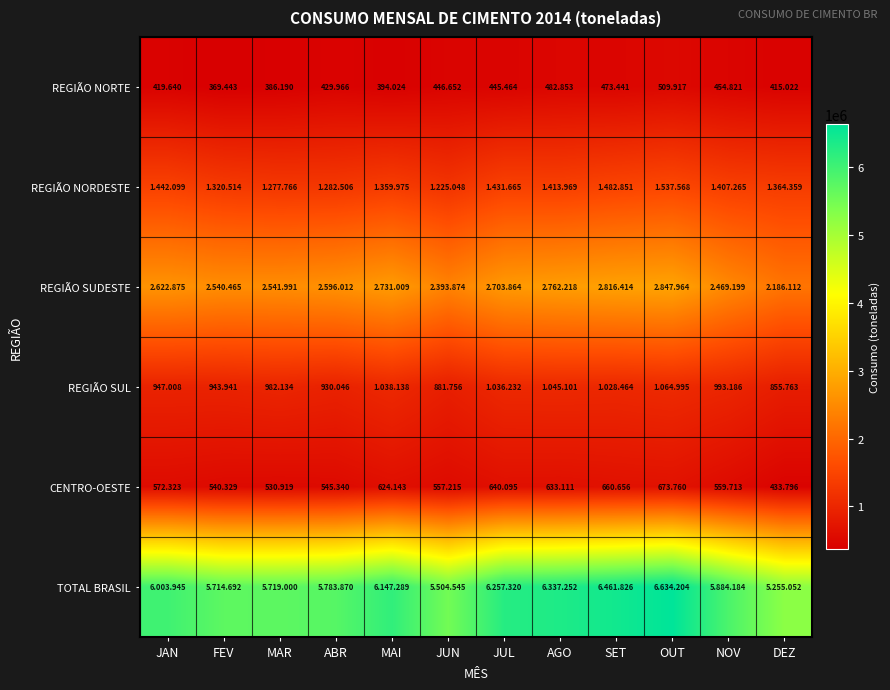

Where does the REGIÃO NORTE series first go above 445?

JUN